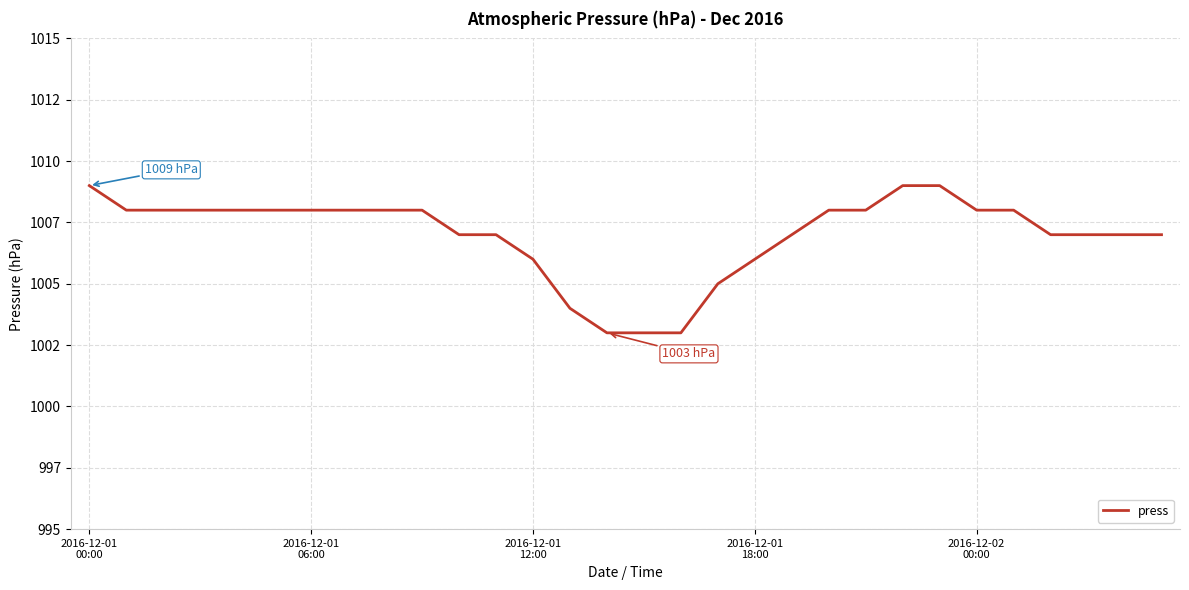

Does the chart have visible grid lines?

Yes